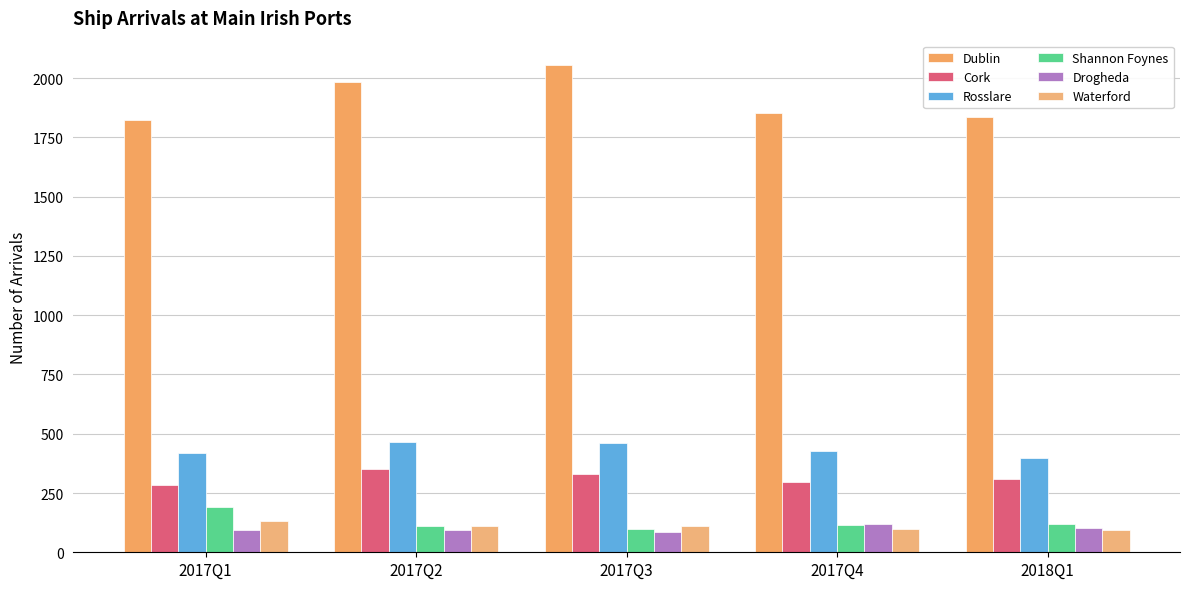

What is the minimum value for Shannon Foynes?

98